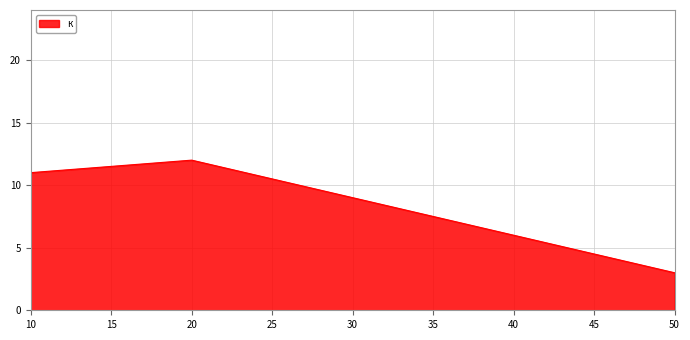

Is it true that the value at 50 is 1?

False